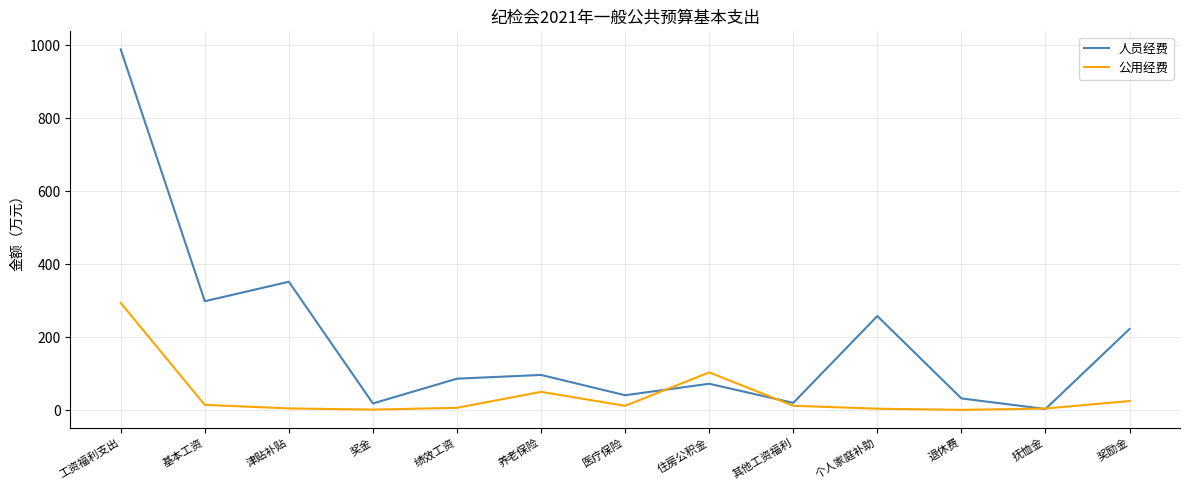

Where do 公用经费 and 人员经费 first cross each other?

医疗保险 and 住房公积金